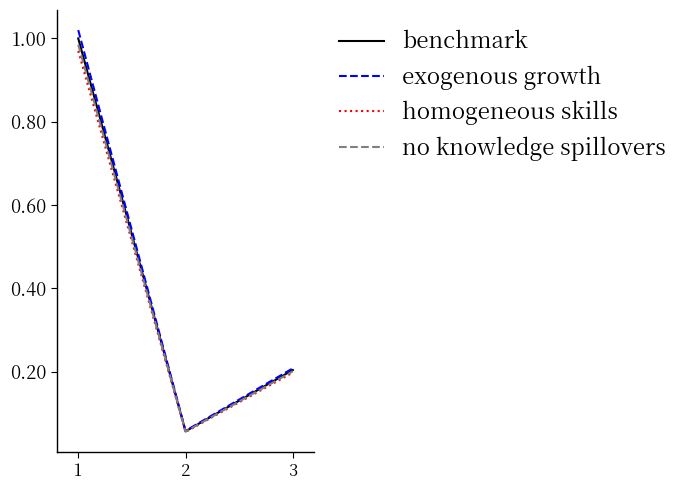

Where is exogenous growth nearest to the value 0?

2